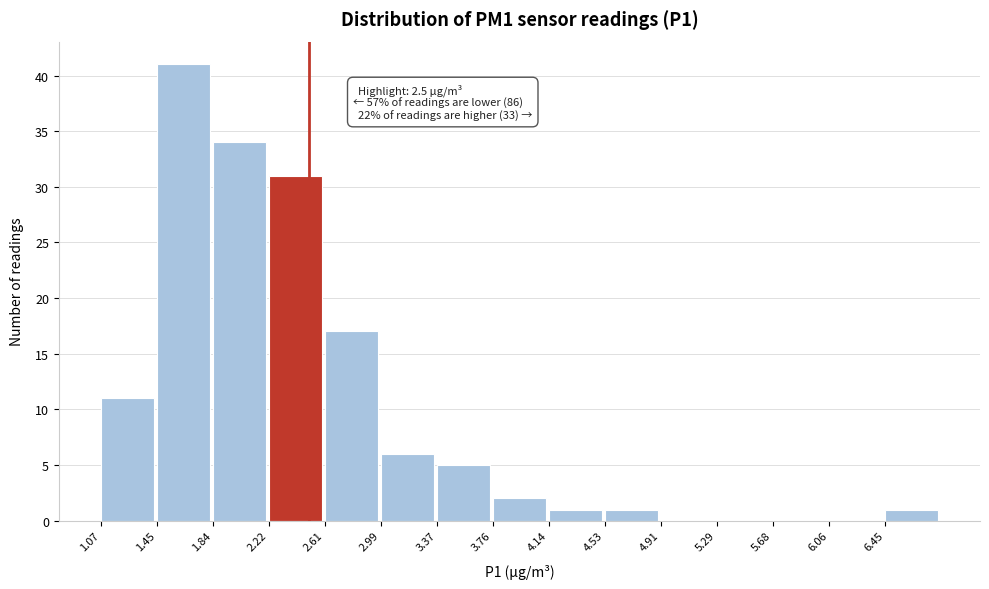

Over which range of the x-axis is the bar tallest?

1.45 to 1.85